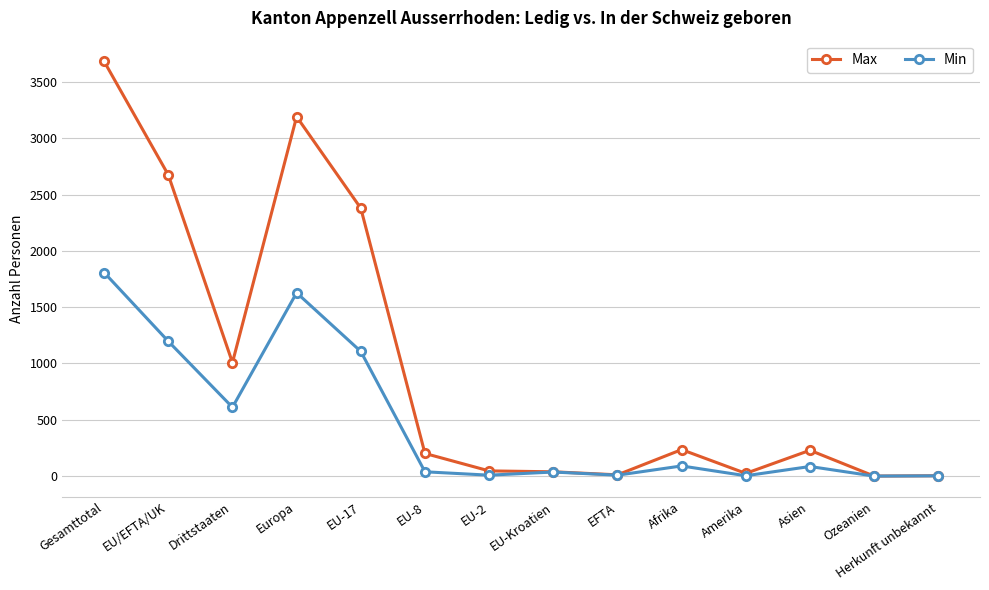

What is the value of the Max point at the 6th from the left?

201